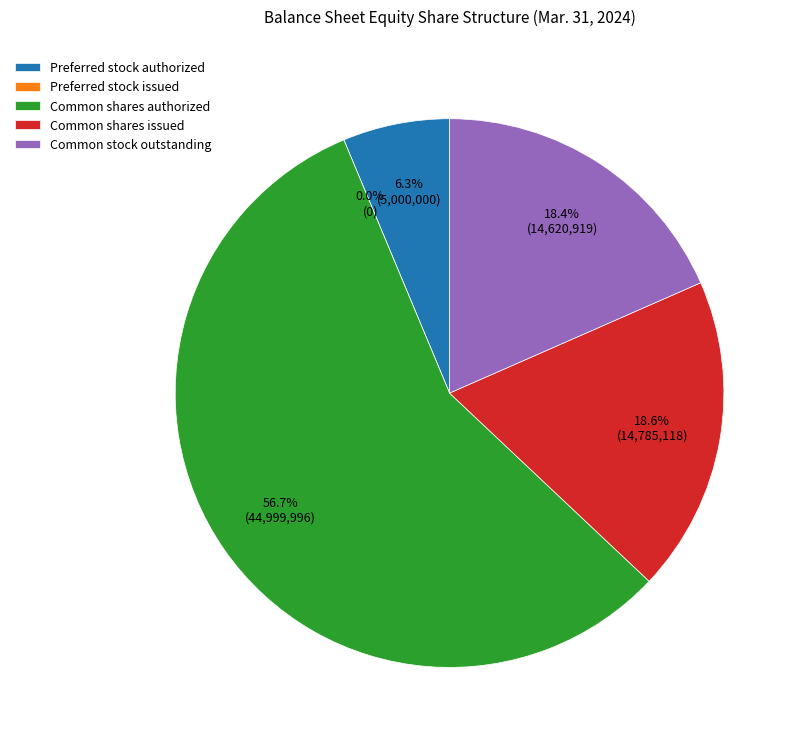

What is the largest slice in the pie chart?

Common shares authorized